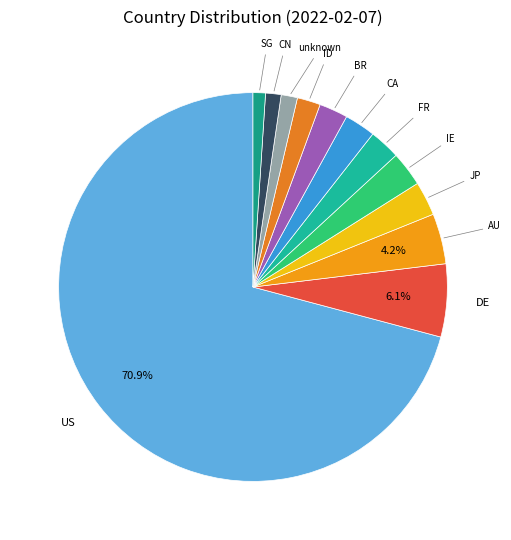

To the nearest percent, what is the combined percentage of CA and AU?

7%